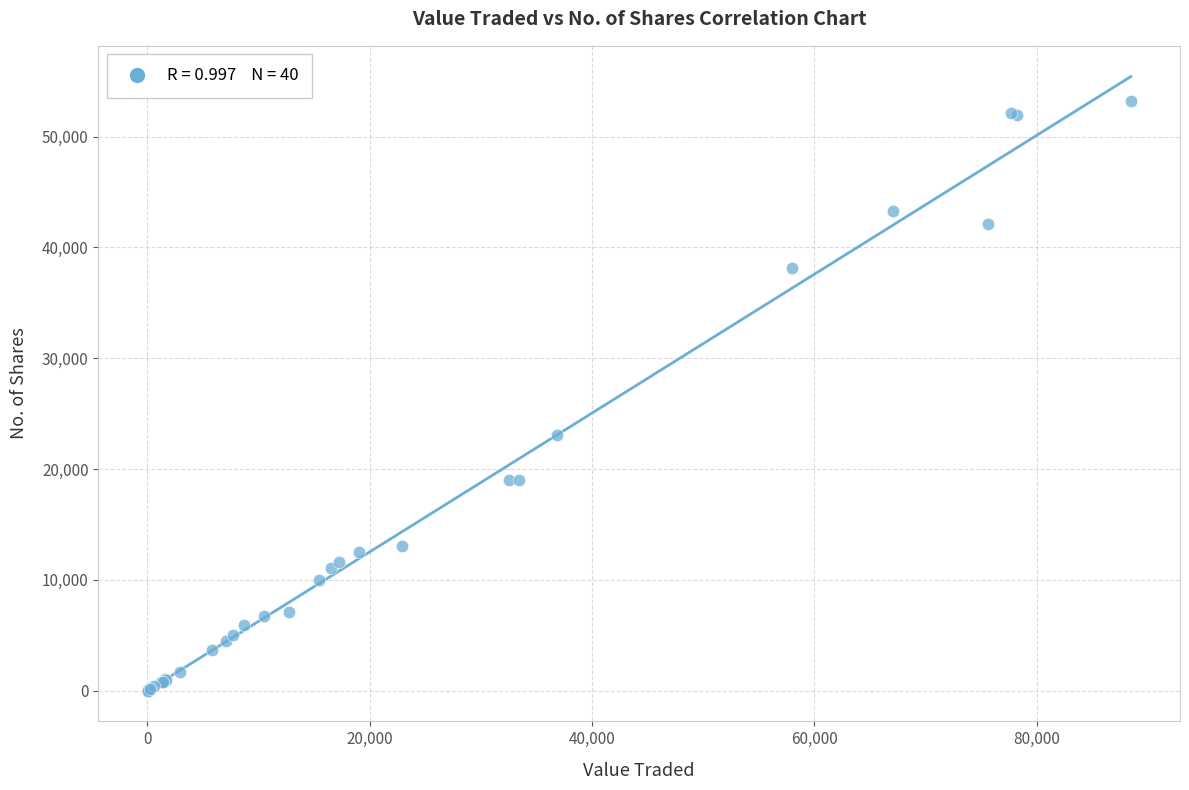

What Y value in the scatter plot is closest to 26622?

23050